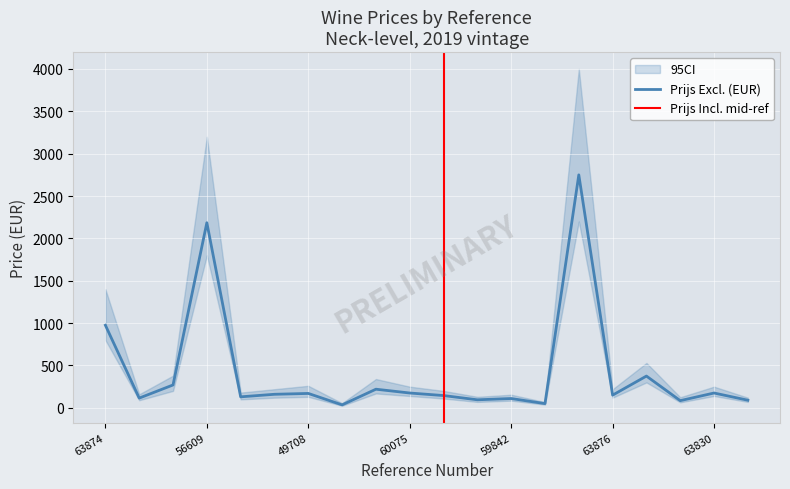

Approximately how many times larger is the value at 56760 compared to 59842?

1.0